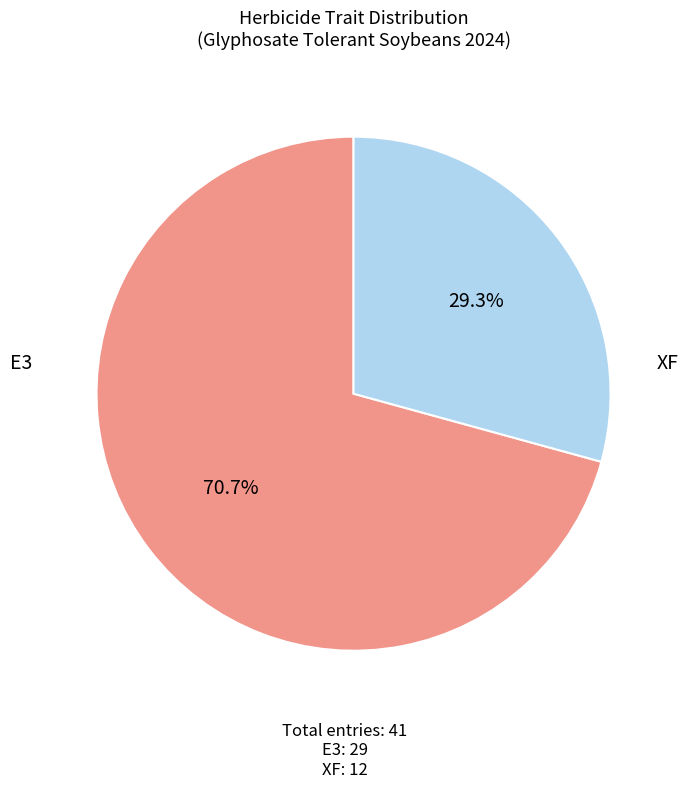

Does any single category account for the majority?

Yes